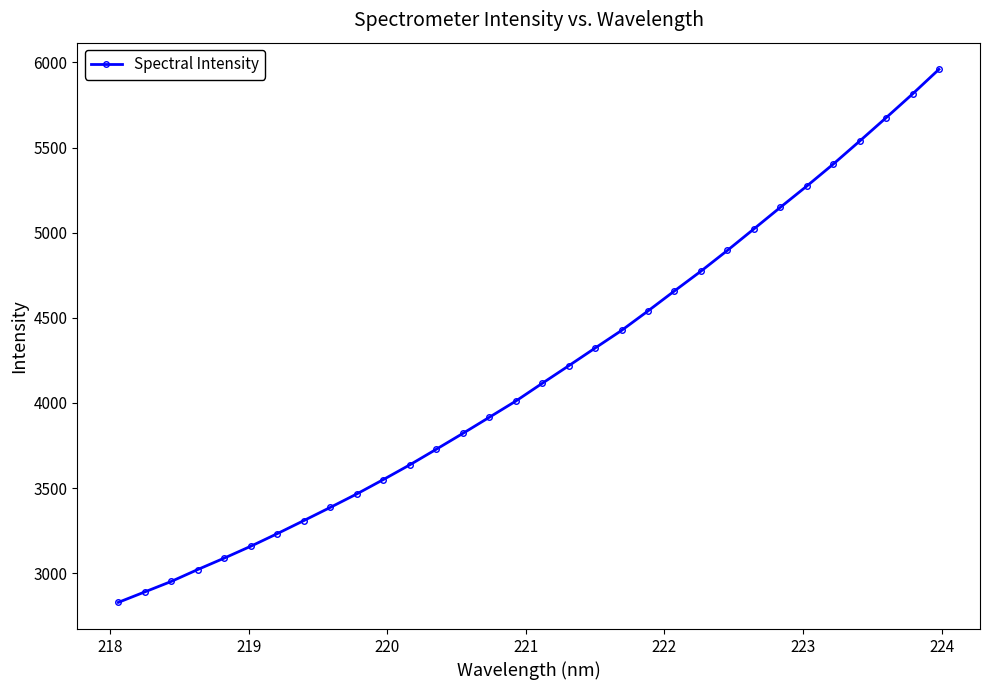

True or false: there are more than 2 points higher than both neighbors.

False